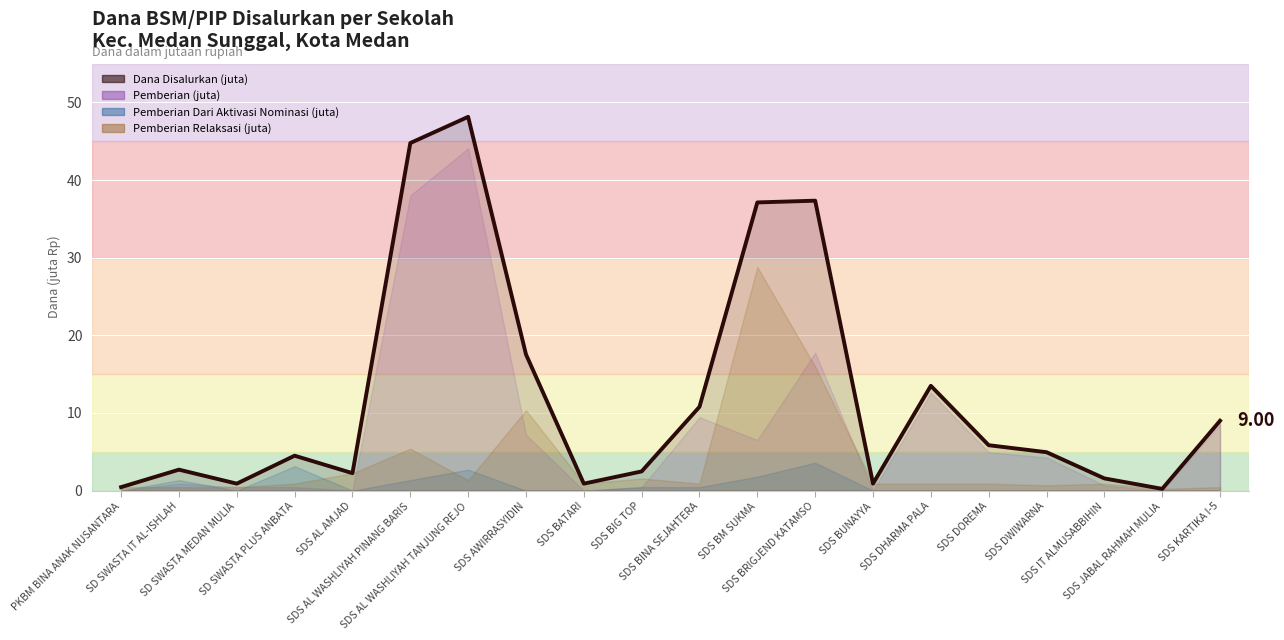

What is the maximum value for Pemberian Relaksasi (juta)?

28.8